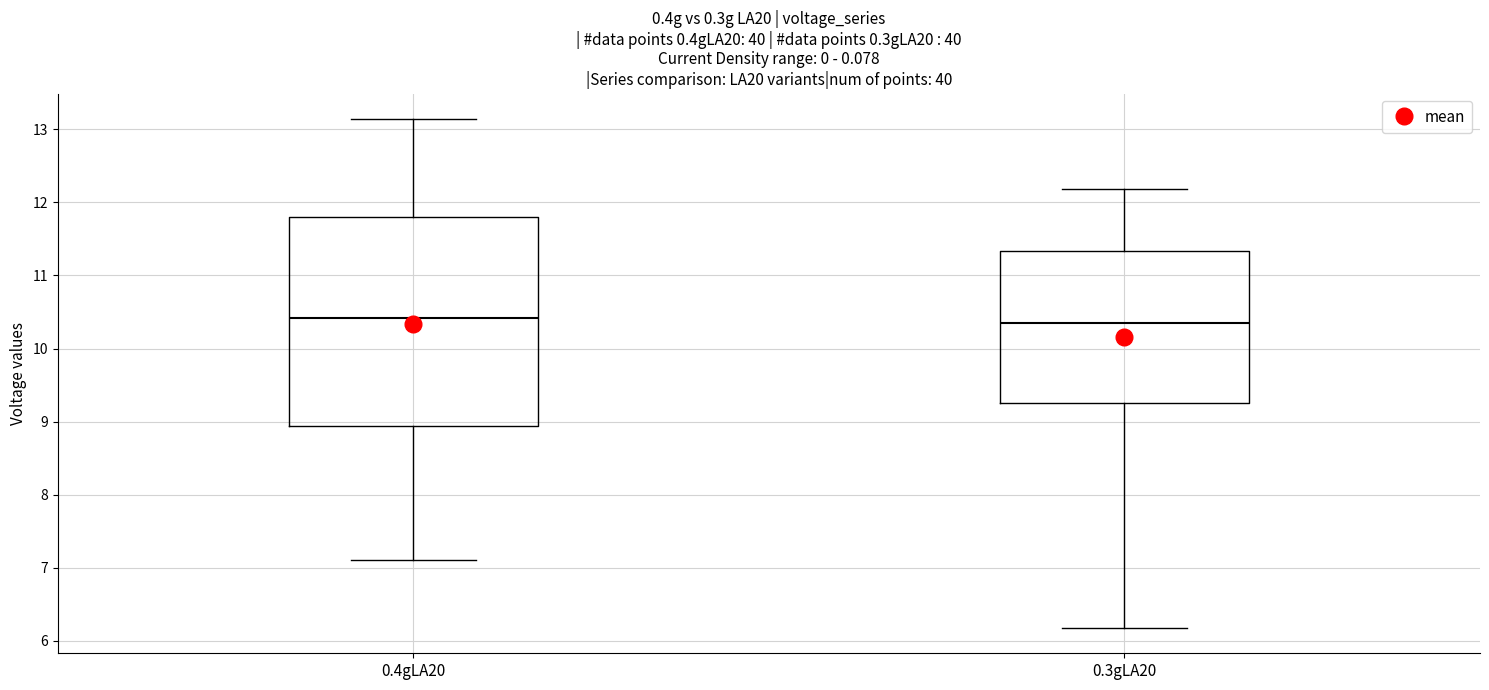

Comparing the boxes themselves (not the whiskers), which one is the tallest?

0.4gLA20